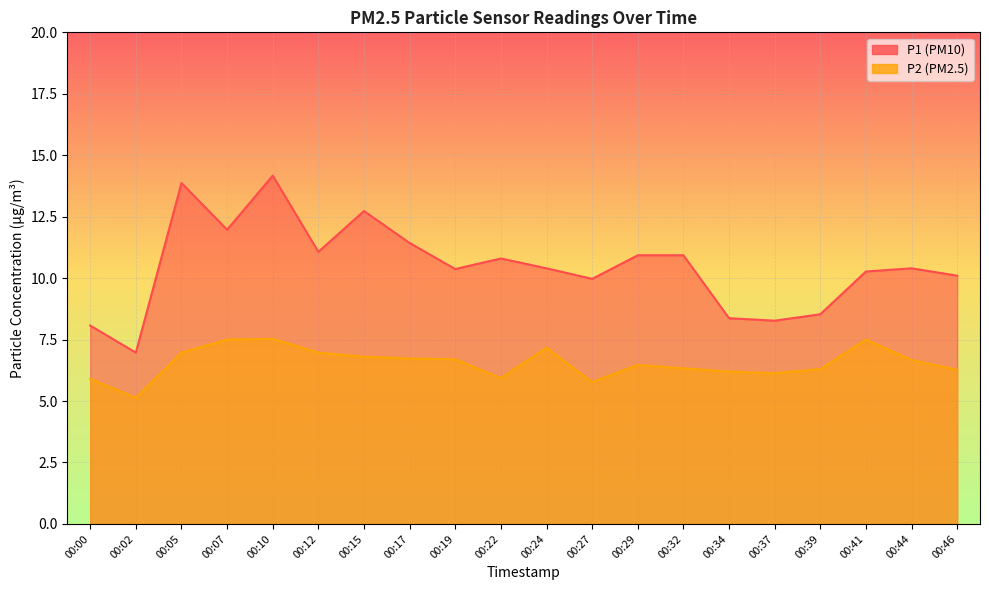

How many interior local peaks does the P2 series have?

4